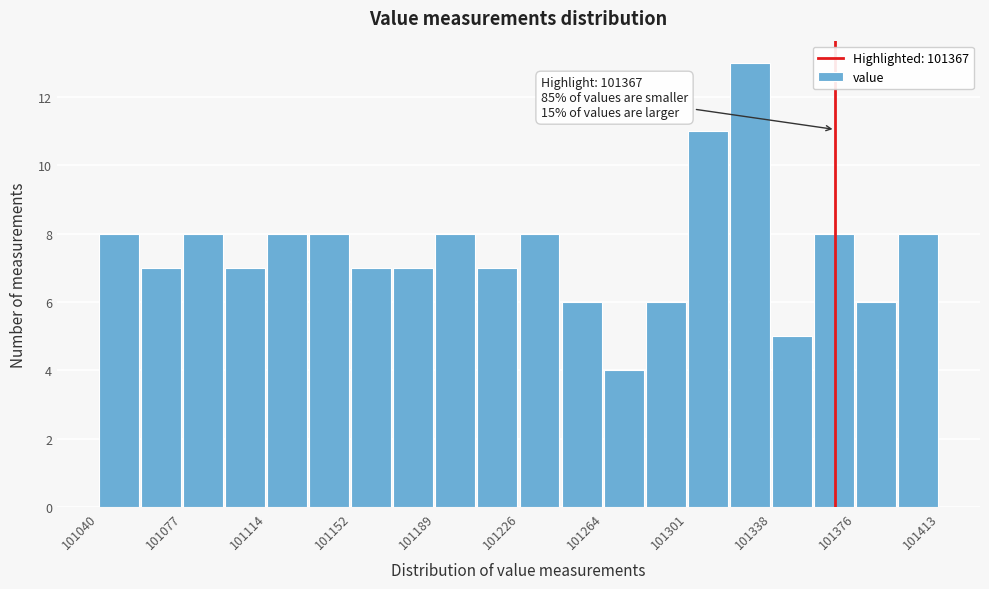

Read against the x-axis, roughly where is the centre of the tallest bar?

101330